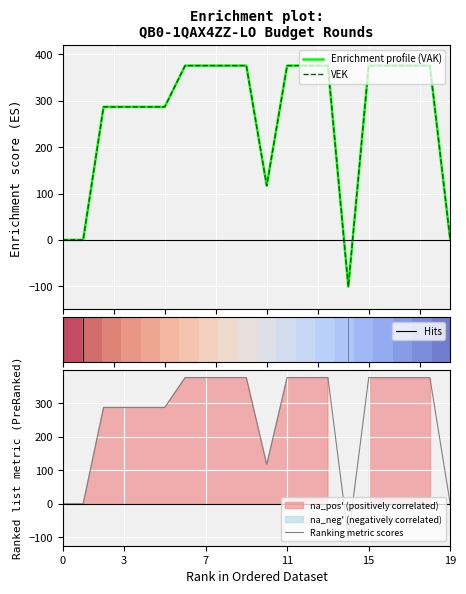

In VEK, how many points are lower than both neighbors (excluding endpoints)?

2